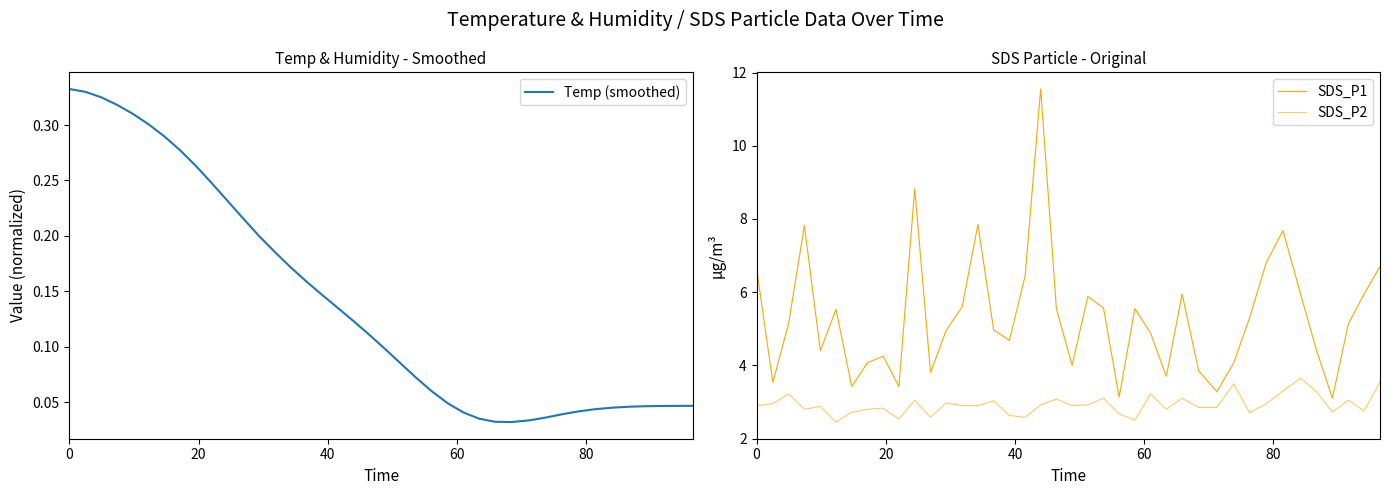

Reading left to right, transcribe all the data shown in this chart.

Temp (smoothed): 0.3	0.3	0.3	0.3	0.3	0.3	0.3	0.3	0.3	0.2	0.2	0.2	0.2	0.2	0.2	0.2	0.1	0.1	0.1	0.1	0.1	0.1	0.1	0.1	0.0	0.0	0.0	0.0	0.0	0.0	0.0	0.0	0.0	0.0	0.0	0.0	0.0	0.0	0.0	0.0
SDS_P1: 6.7	3.5	5.2	7.8	4.4	5.5	3.4	4.1	4.2	3.4	8.8	3.8	5.0	5.6	7.8	5.0	4.7	6.4	11.6	5.5	4.0	5.9	5.6	3.1	5.5	4.9	3.7	6.0	3.9	3.3	4.1	5.3	6.8	7.7	6.0	4.4	3.1	5.1	6.0	6.7
SDS_P2: 2.9	3.0	3.2	2.8	2.9	2.5	2.7	2.8	2.8	2.5	3.0	2.6	3.0	2.9	2.9	3.0	2.6	2.6	2.9	3.1	2.9	2.9	3.1	2.7	2.5	3.2	2.8	3.1	2.9	2.9	3.5	2.7	3.0	3.3	3.6	3.3	2.7	3.0	2.8	3.5